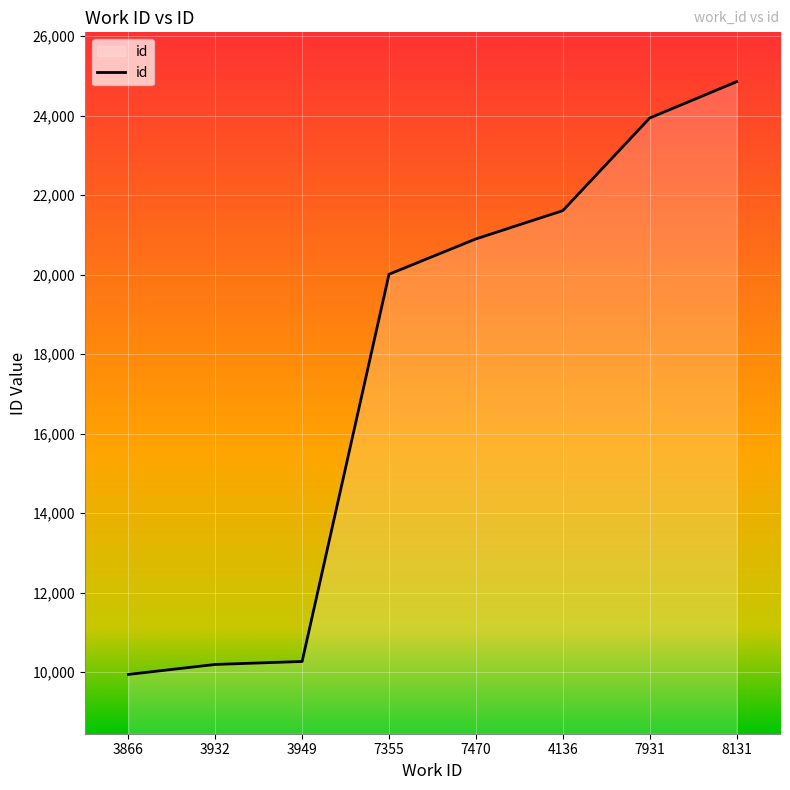

What is the difference between the second highest and second lowest values?

13746